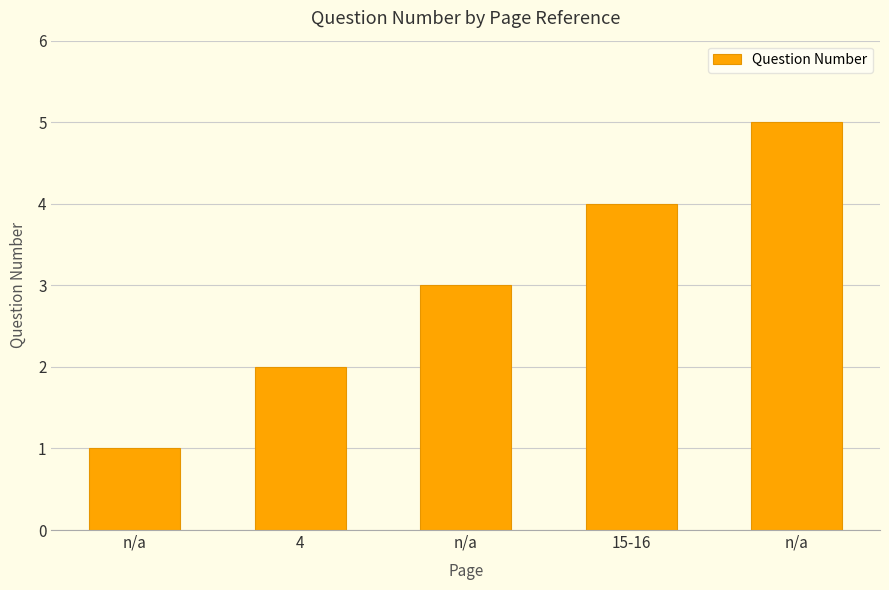

Is it true that the value at n/a is 3?

True